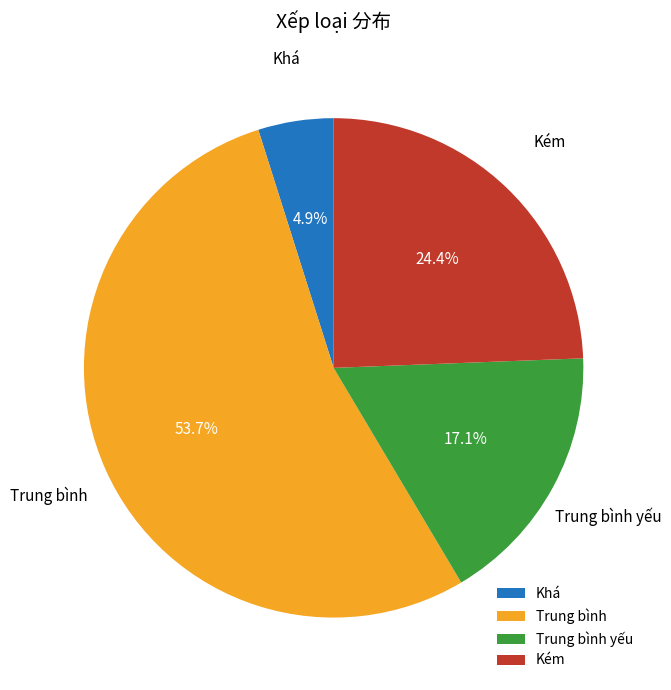

Between Trung bình yếu and Kém, which is larger?

Kém